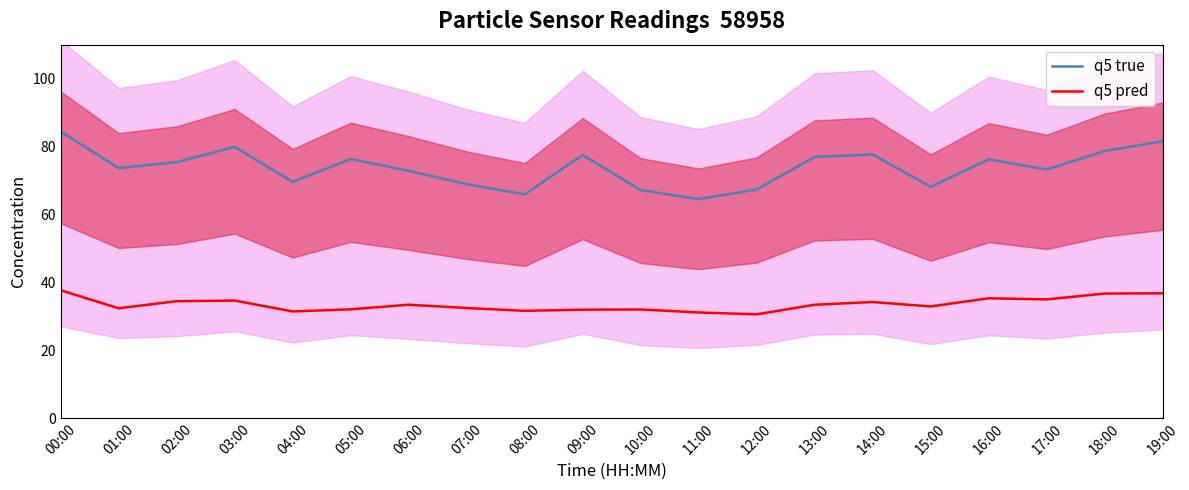

Count the number of data series in this chart.

2